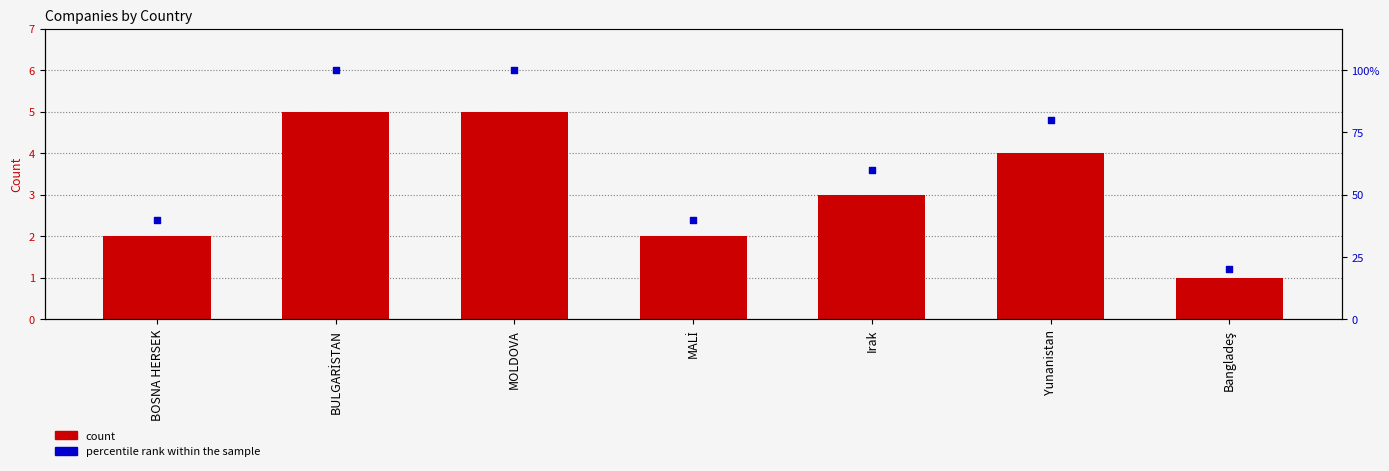

At which category is the sum across all series the highest?

BULGARİSTAN